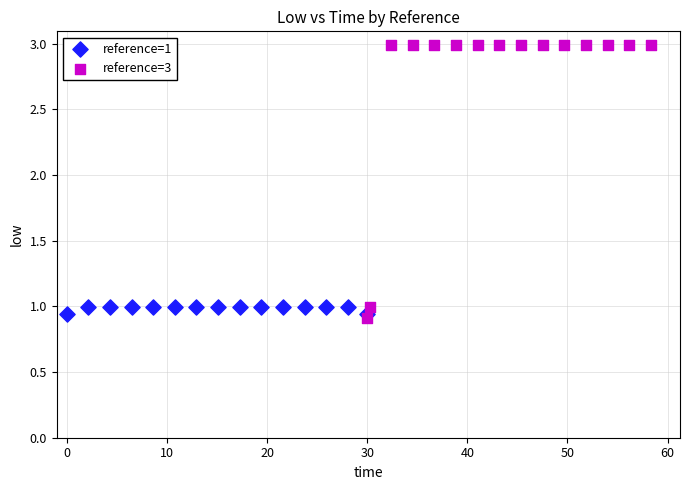

Which series contains the highest Y value?

reference=3